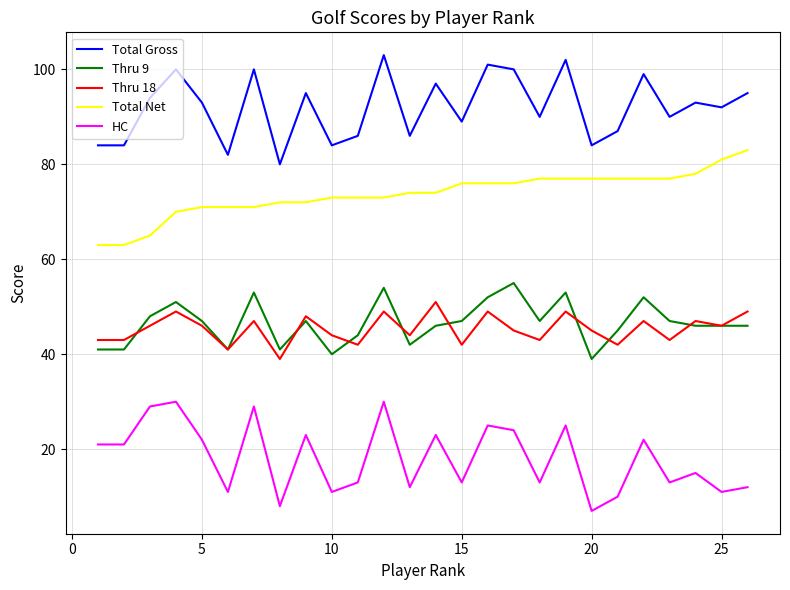

Which series has the largest total across all categories?

Total Gross